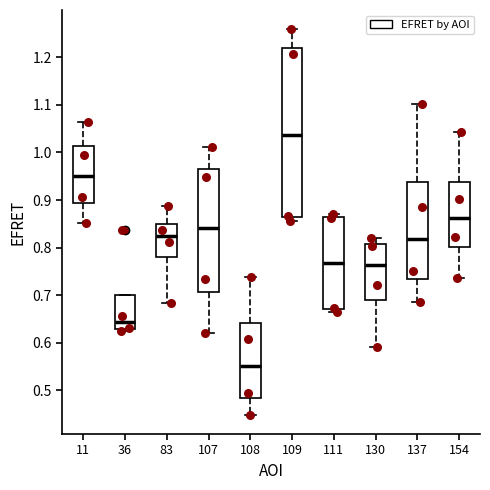

Where is the lower edge of the box at x = 36 on the y-axis? The values are not printed on the chart, so give them approximately, as read against the axis.

0.63